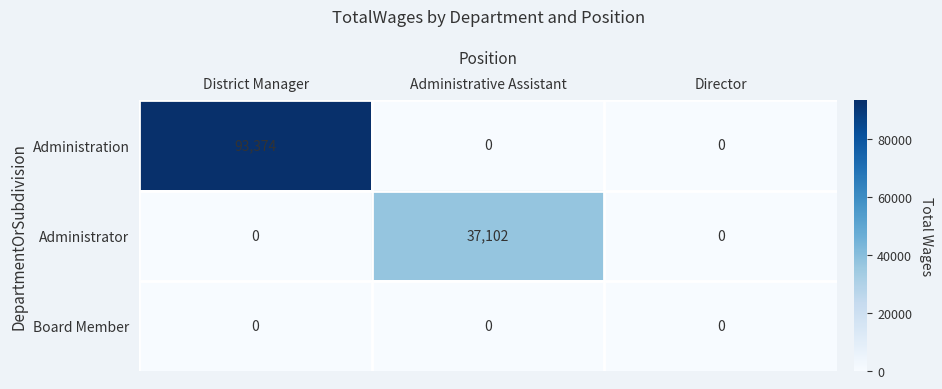

How many series are shown in this chart?

3